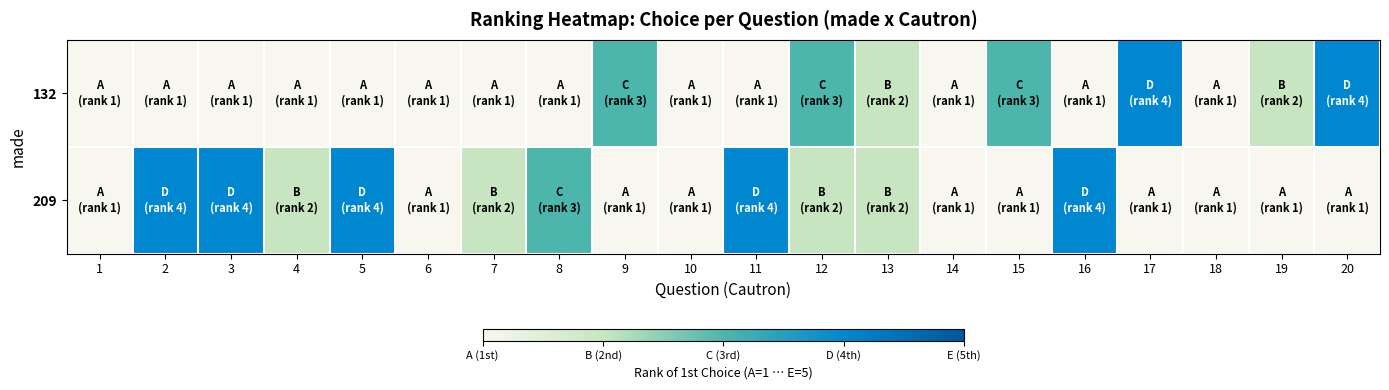

List the series in order of their peak value, lowest first.

132, 209